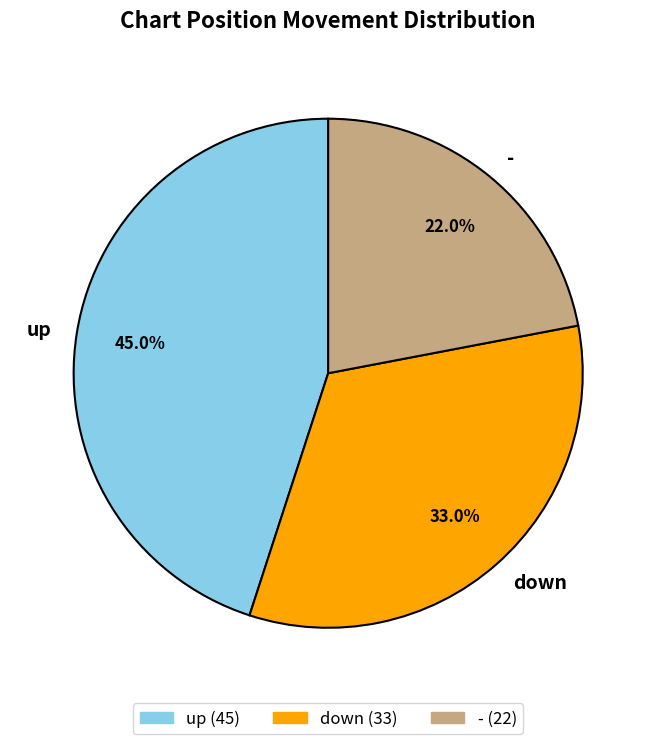

To the nearest percent, what portion does up represent?

45%